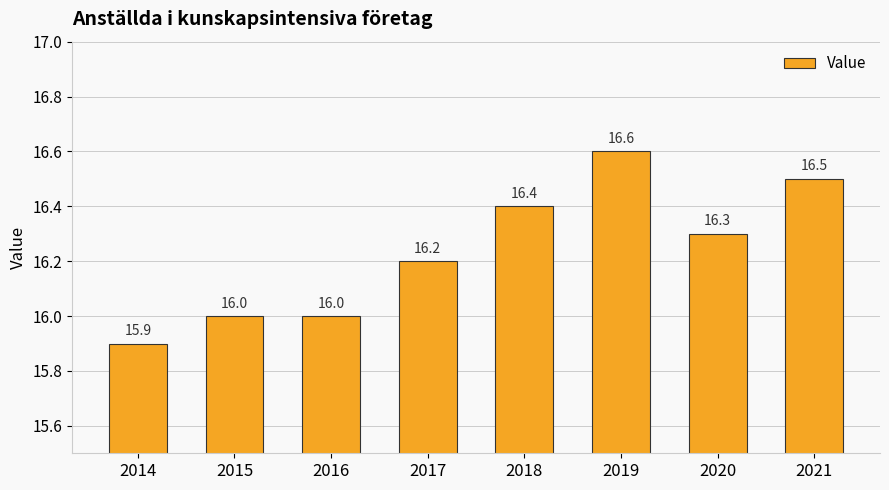

Count the number of data series in this chart.

1